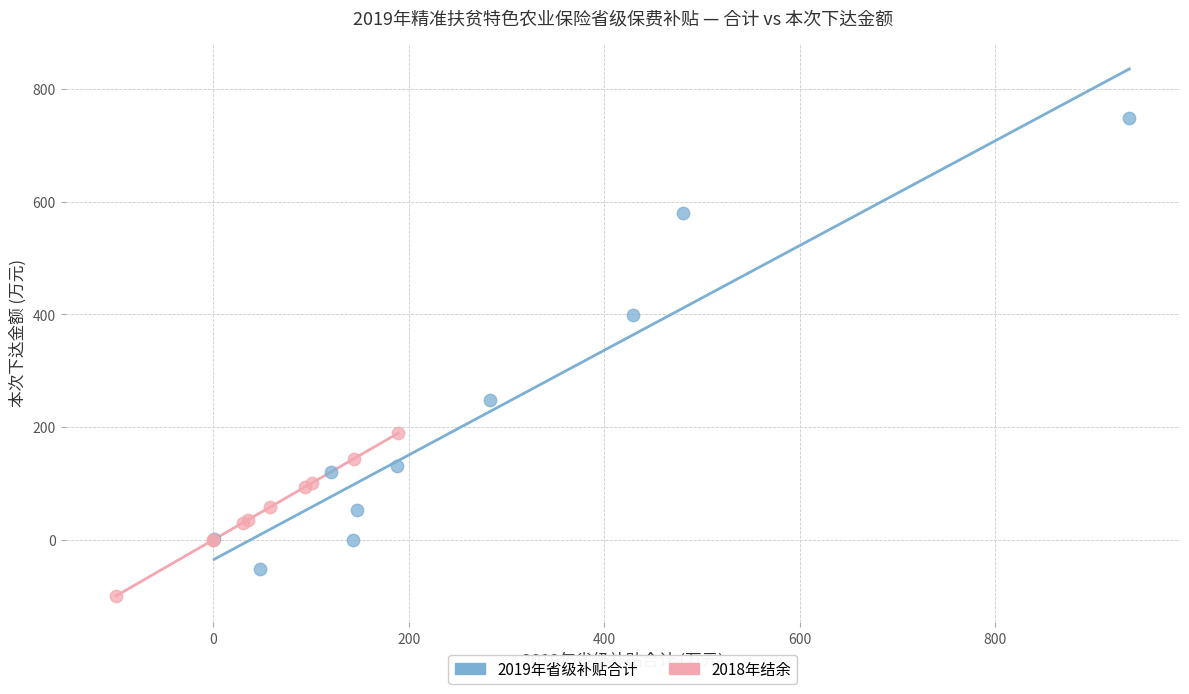

Which series has the widest spread of Y values?

2019年省级补贴合计